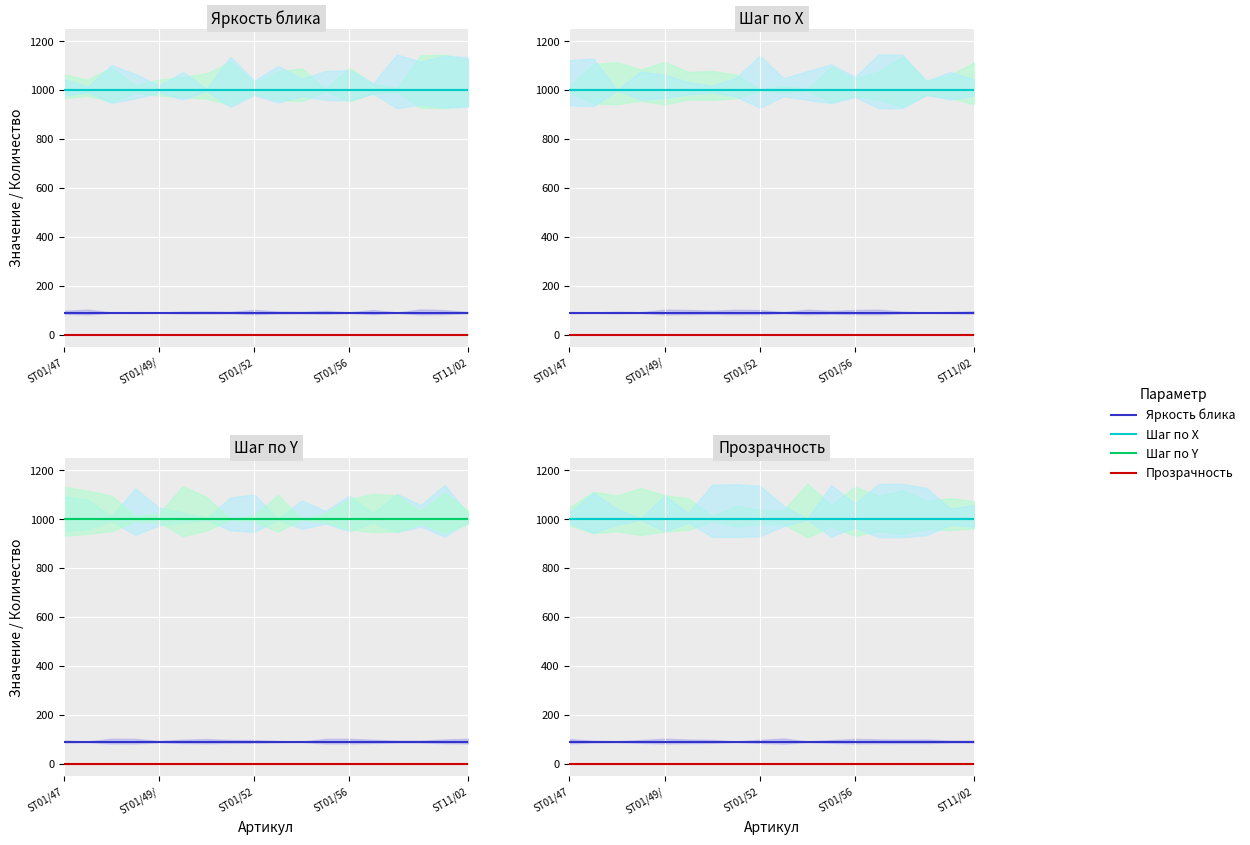

True or false: Шаг по Y has a value of 1527 at ST11/02.

False